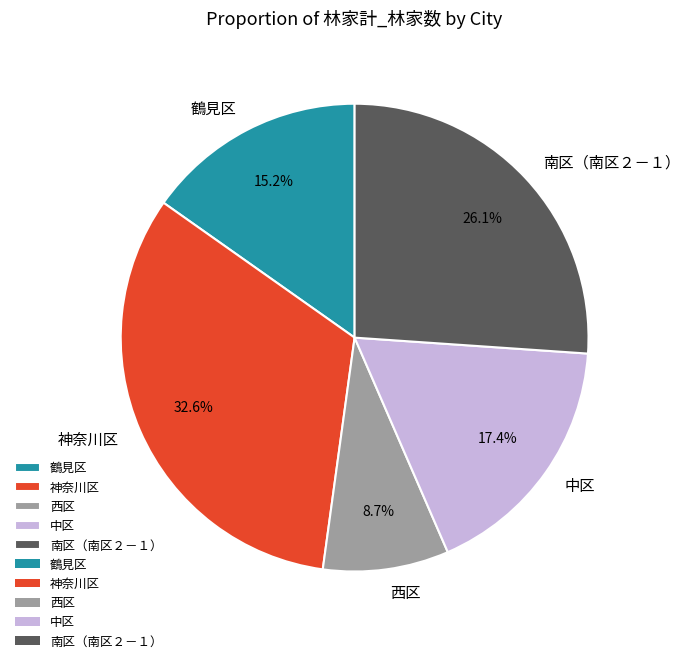

What percentage is the 神奈川区 slice, to the nearest percent?

33%